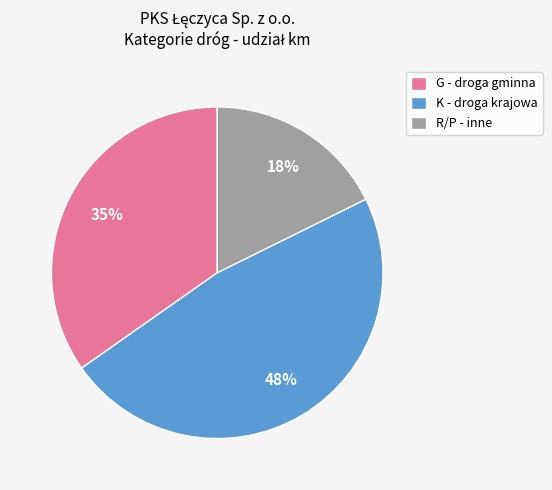

To the nearest percent, what percentage of the pie is G - droga gminna?

35%